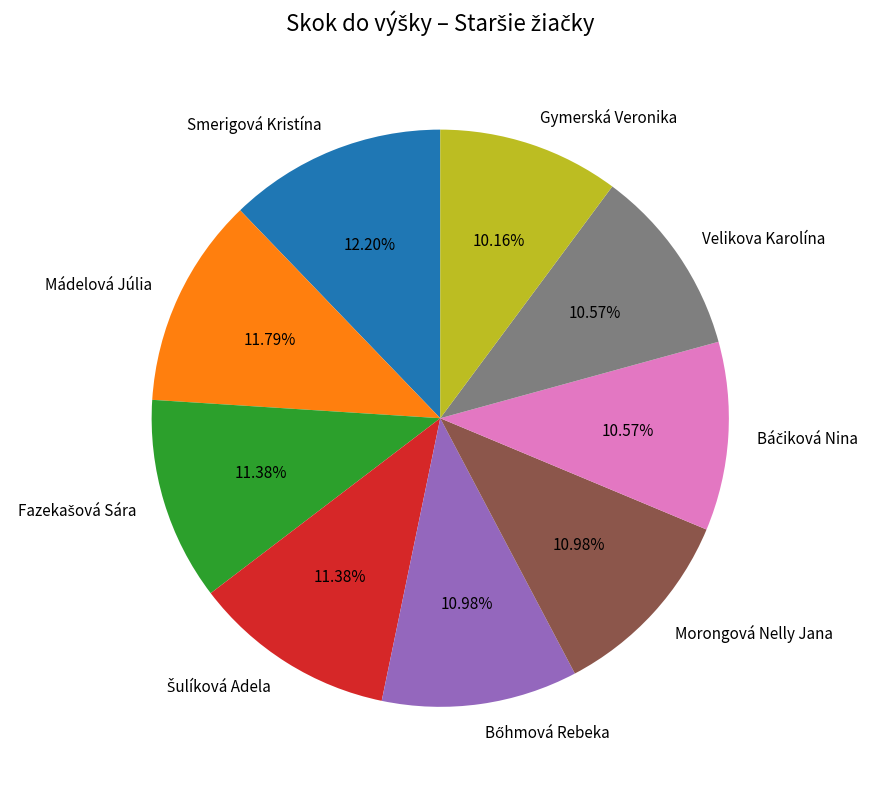

How many segments does this pie chart have?

9